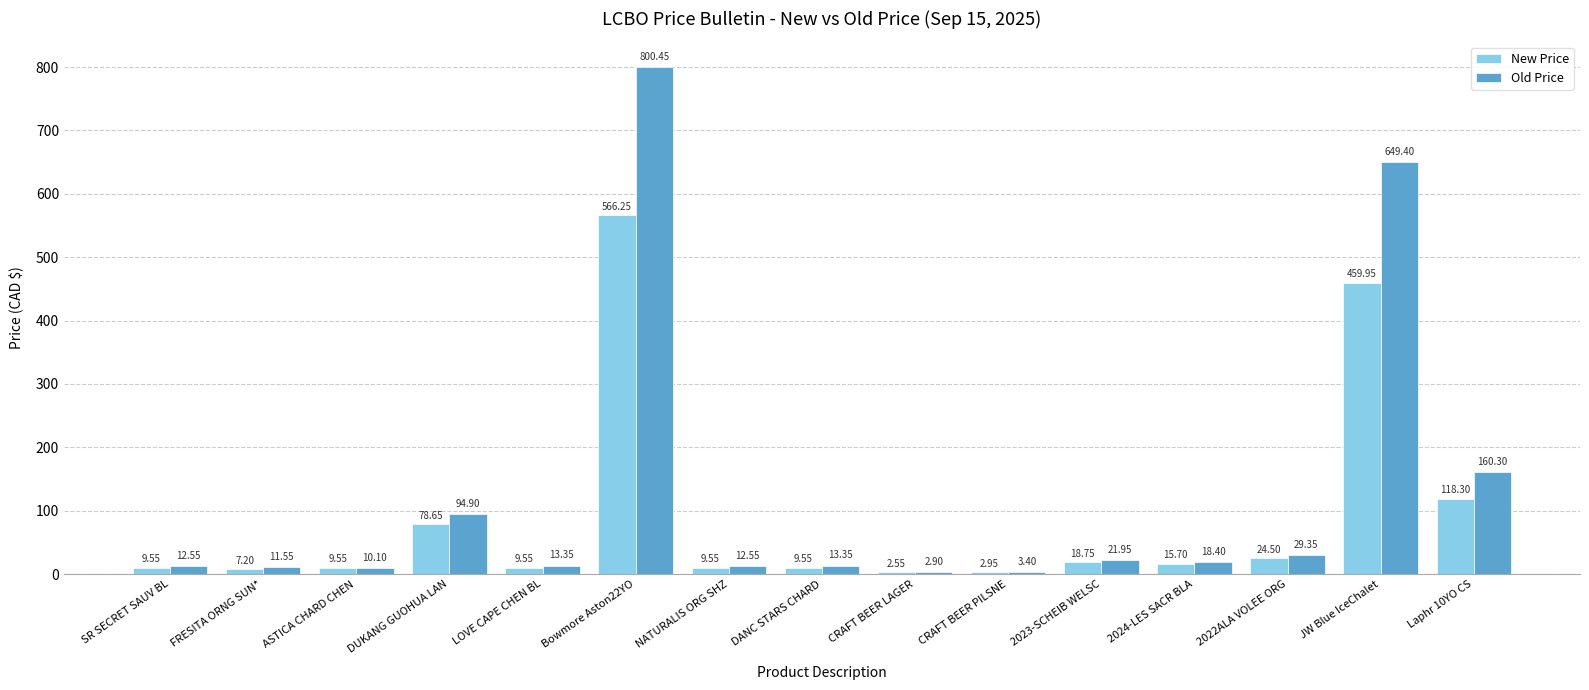

What are all the series names shown in the legend?

New Price, Old Price